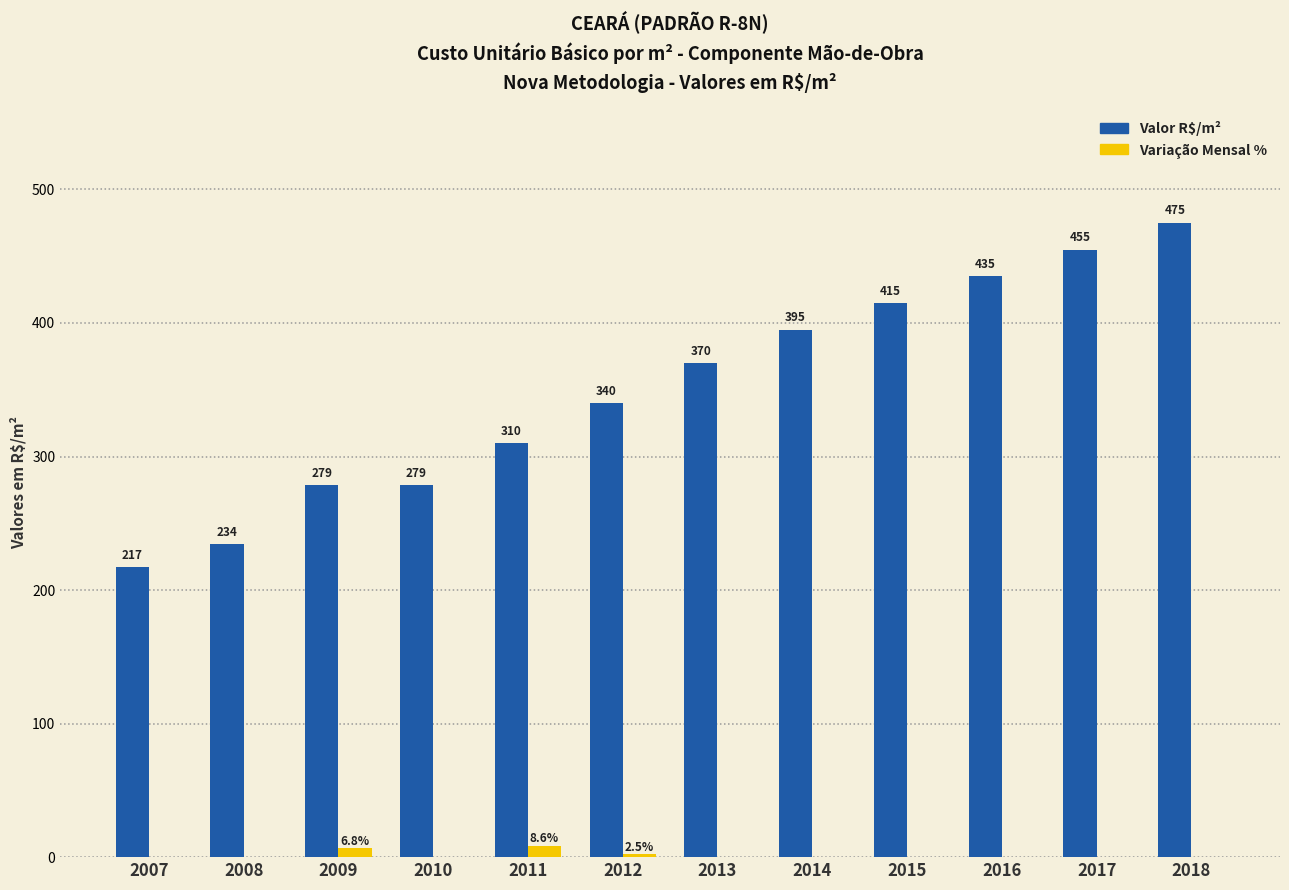

What is the average value of the Valor R$/m² series?

350.3